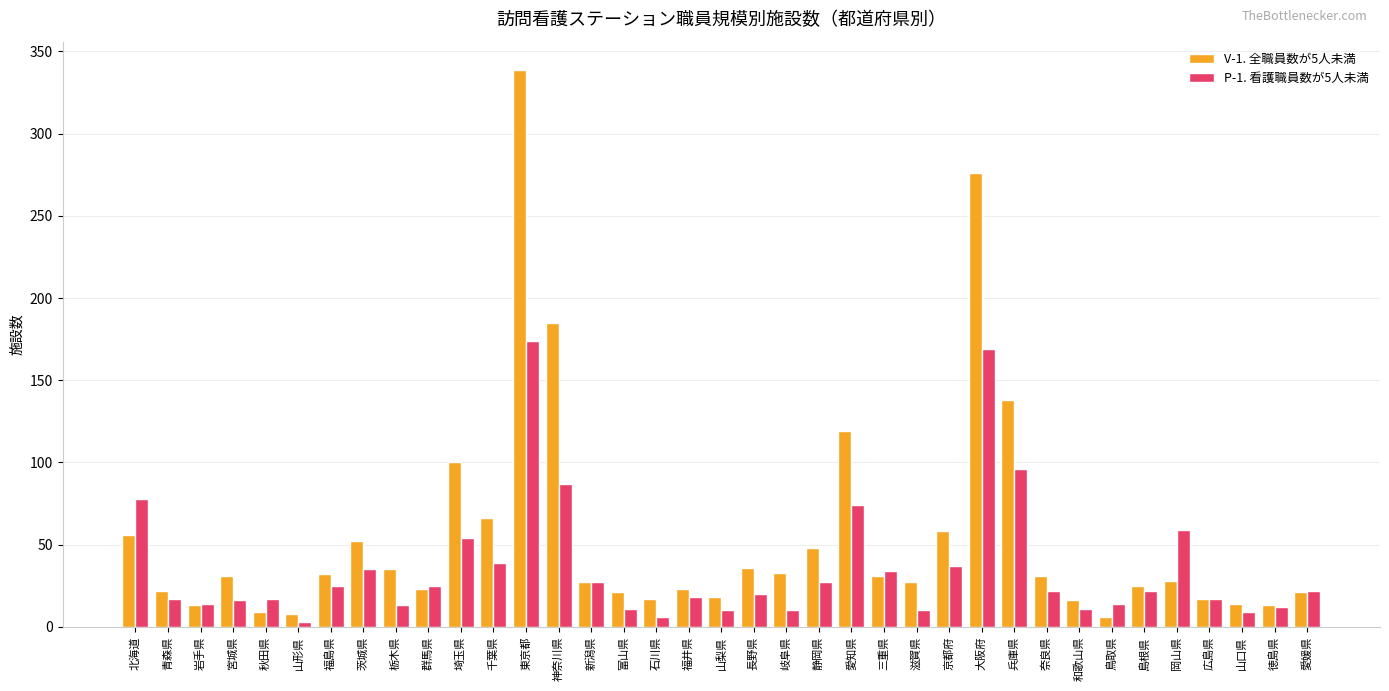

How many groups of bars are there?

37